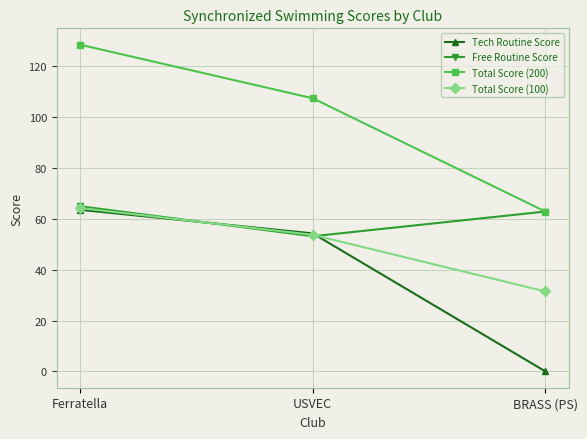

What are all the series names shown in the legend?

Tech Routine Score, Free Routine Score, Total Score (200), Total Score (100)